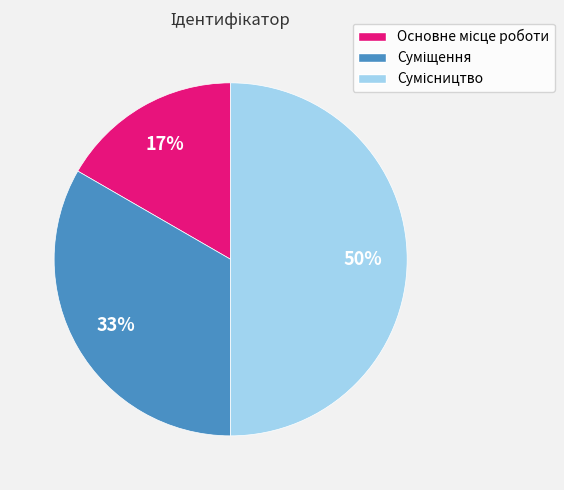

How many slices are in this pie chart?

3